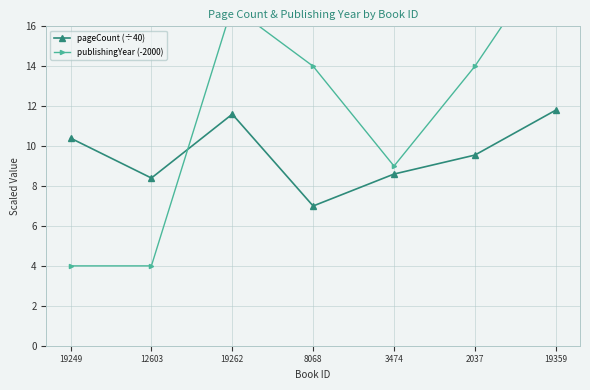

What are all the series names shown in the legend?

pageCount (÷40), publishingYear (-2000)